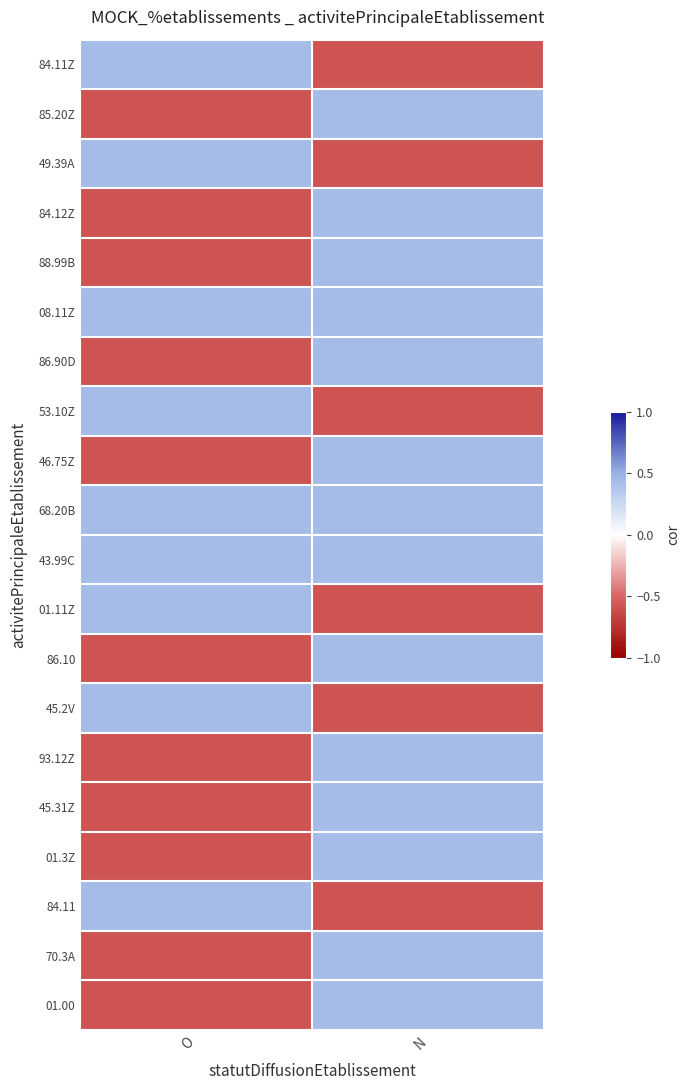

Which has a higher value, O or N?

O